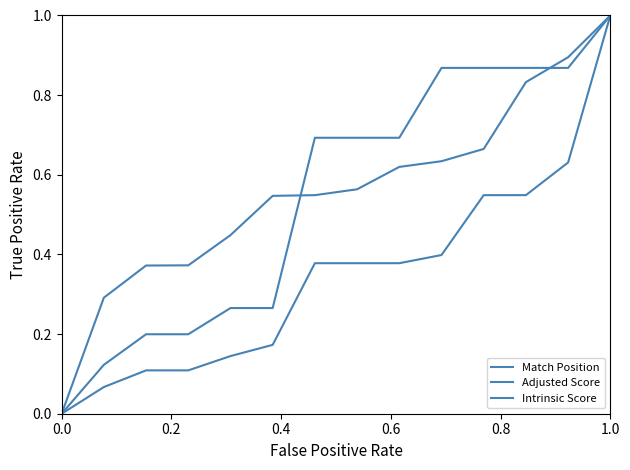

Does the chart have visible grid lines?

No